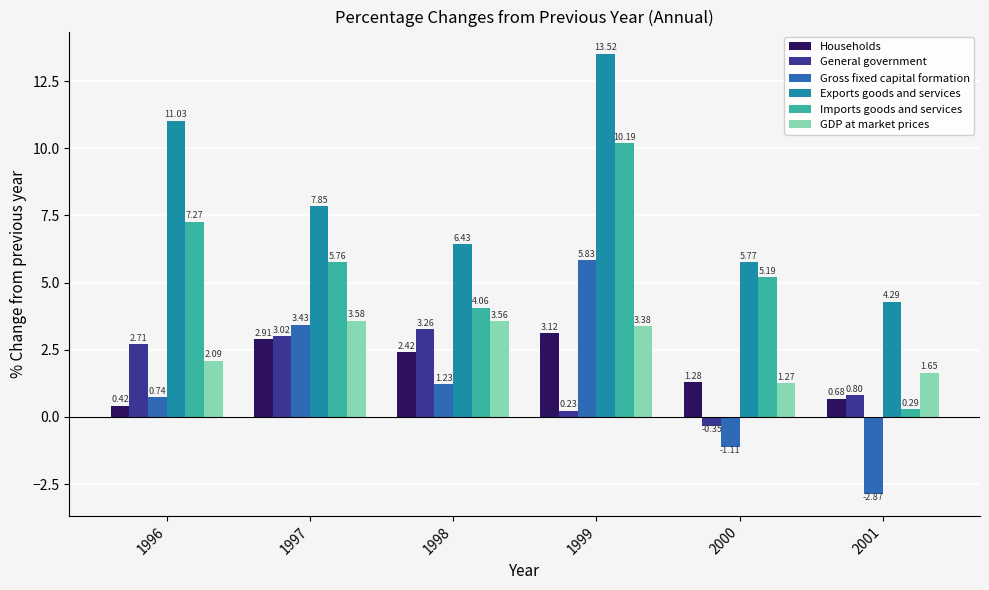

At which category does the chart reach its minimum across all series?

2001